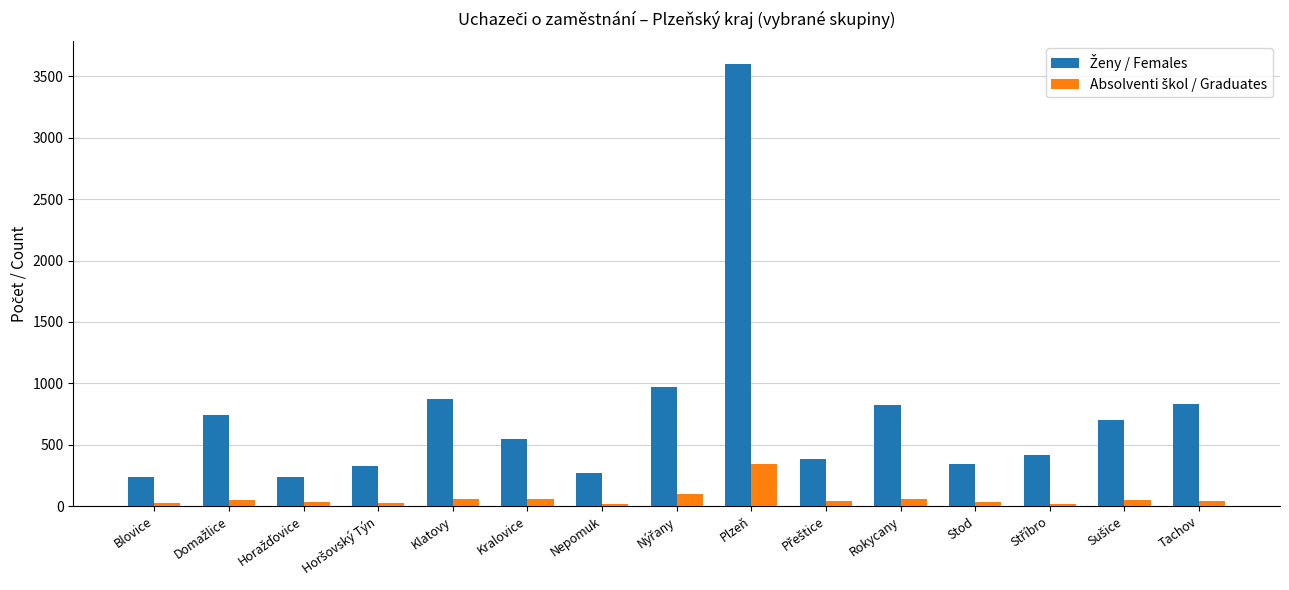

At which category is the sum across all series the highest?

Plzeň